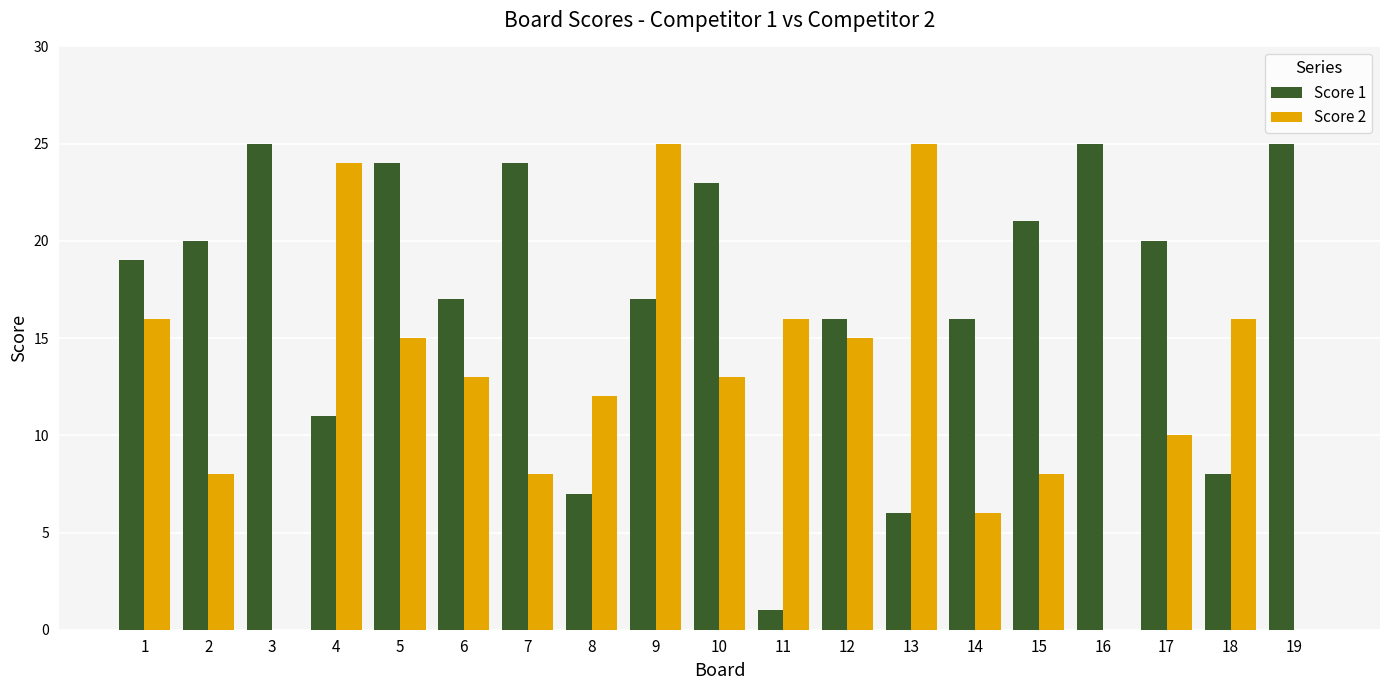

Read the Score 2 value at 10, to the nearest 10.

10